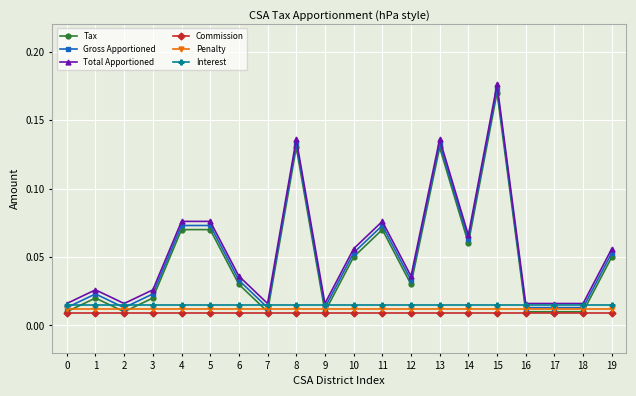

True or false: Total Apportioned and Tax intersect in this chart.

False